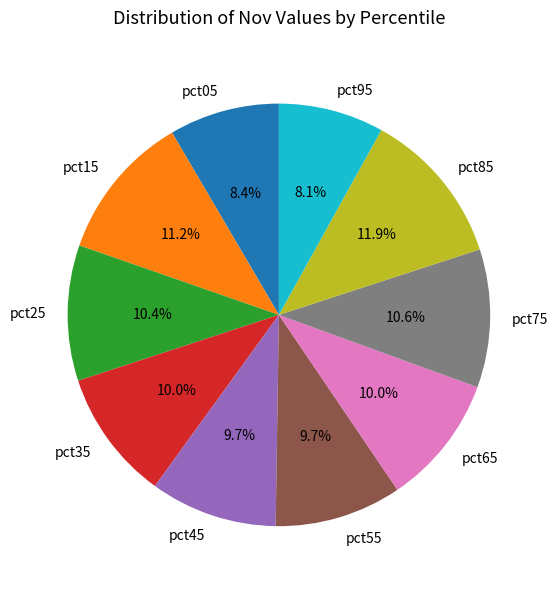

Does pct95 account for over 50% of the chart?

No